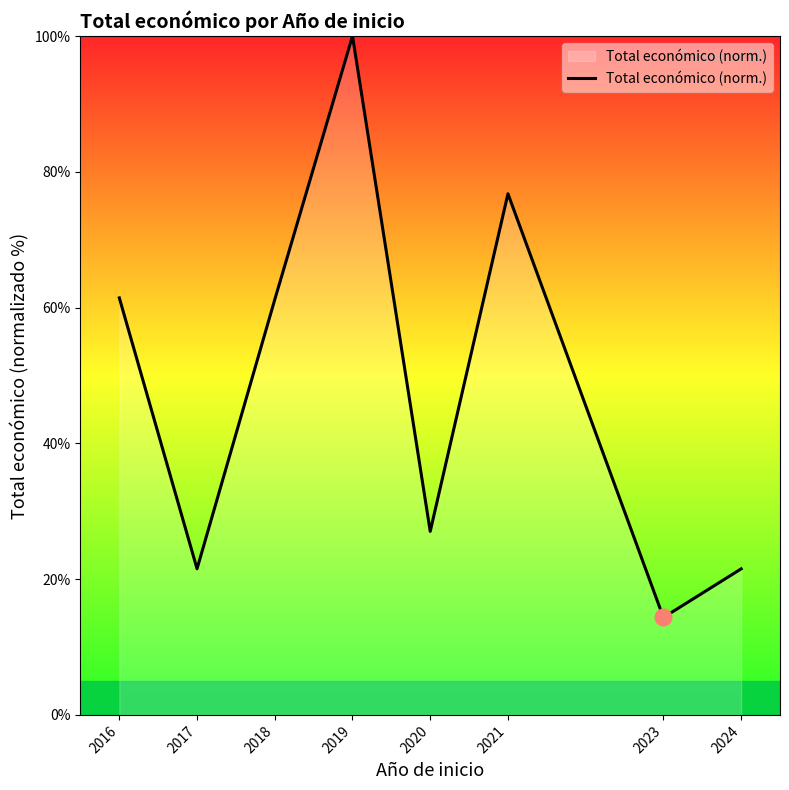

What is the difference between the second highest and minimum values?

62.4